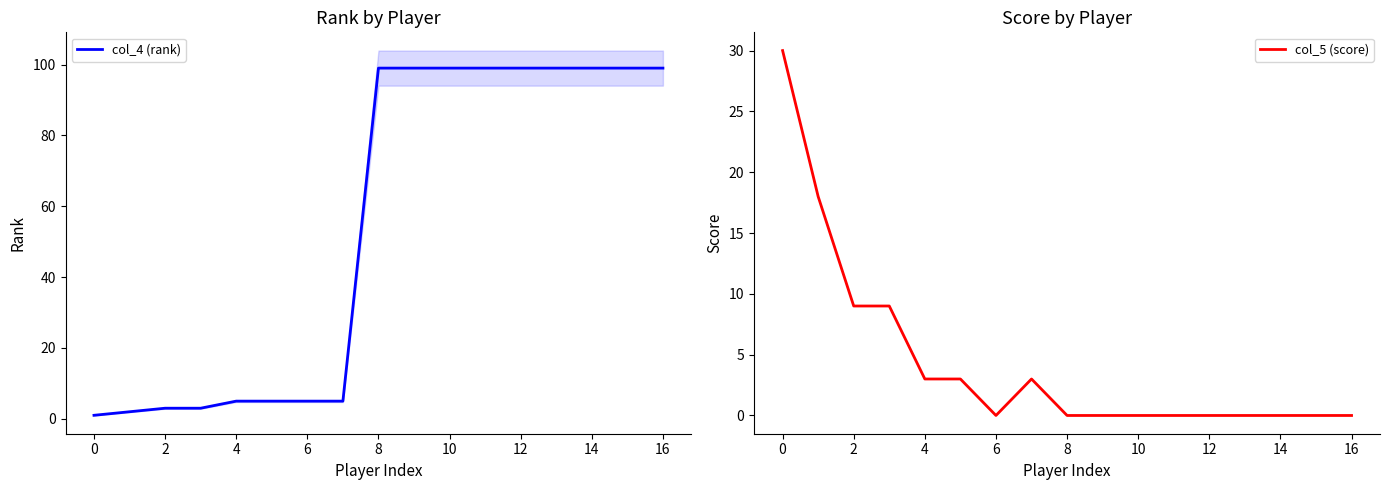

True or false: col_4 (rank) has a value of 99 at 12.

True